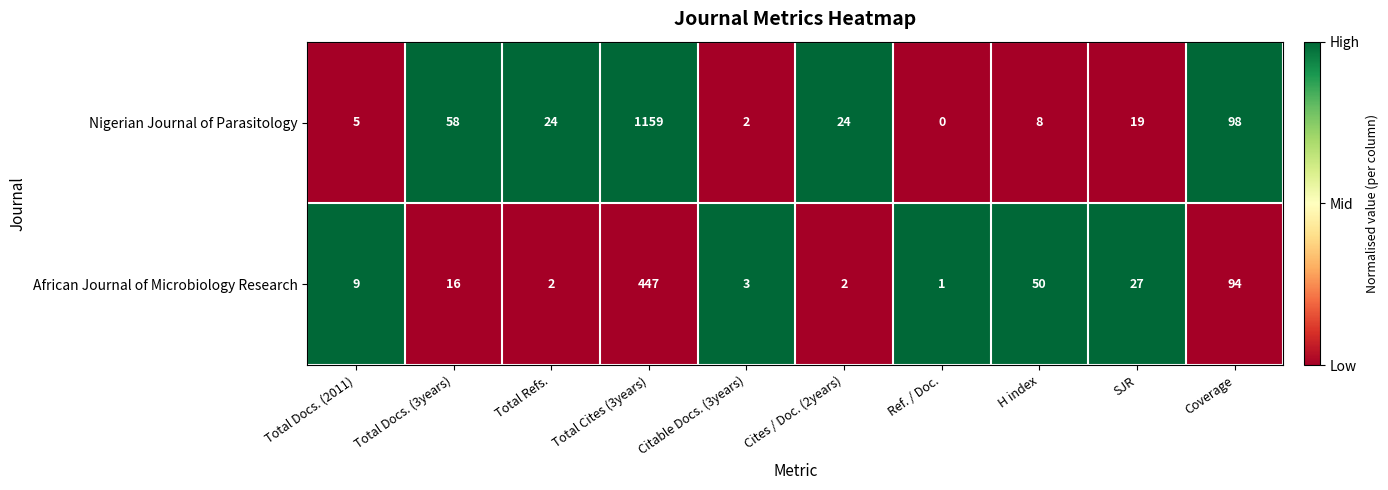

What is the difference between the highest and lowest values at Ref. / Doc.?

1